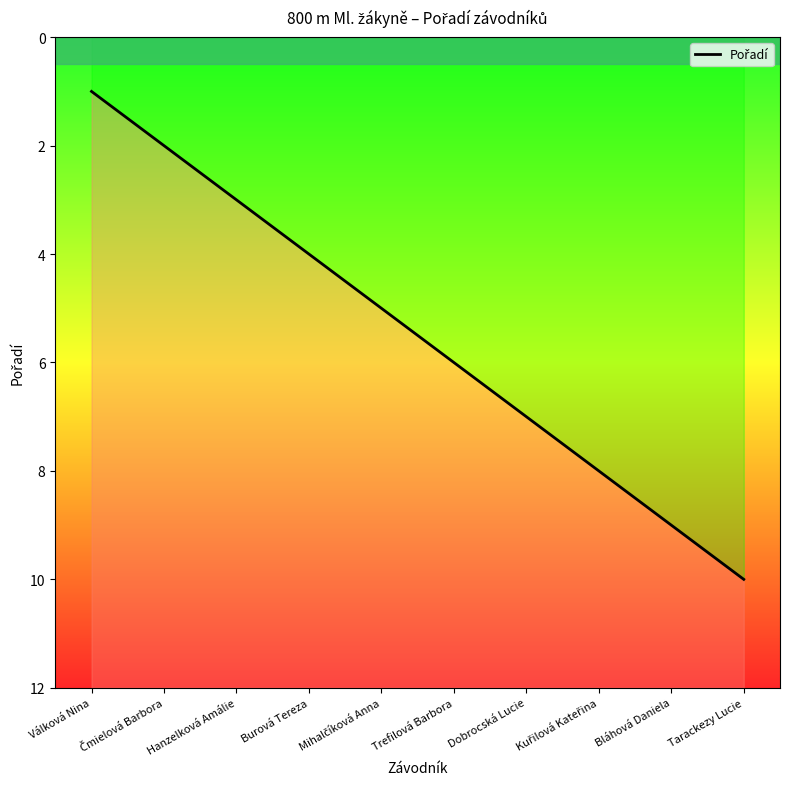

Count the number of categories in the chart.

10